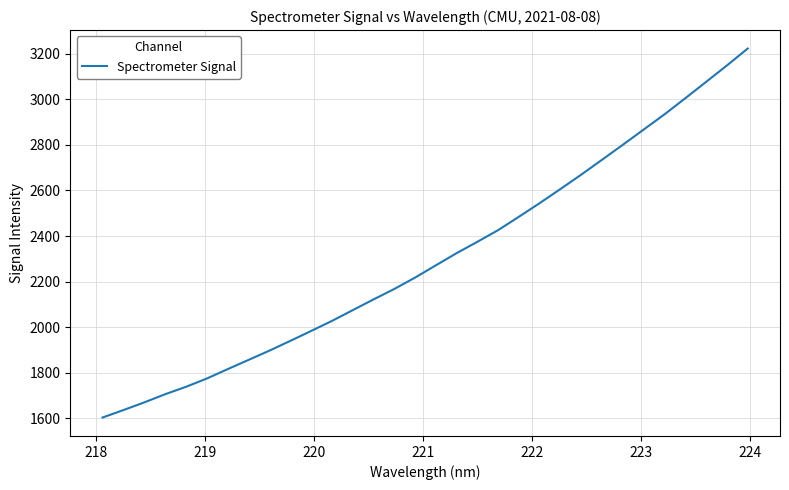

What is the greatest value displayed?

3222.7